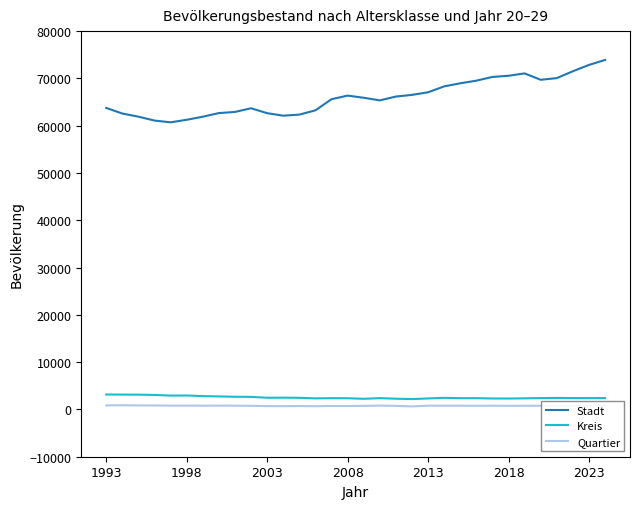

At how many categories does at least one series exceed 15652?

32